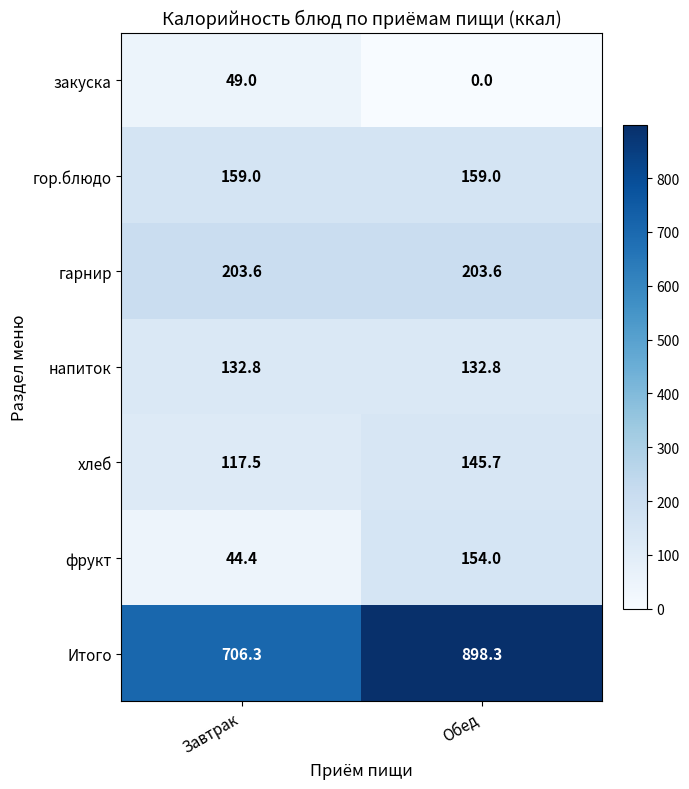

What is the maximum value shown in the chart?

898.3